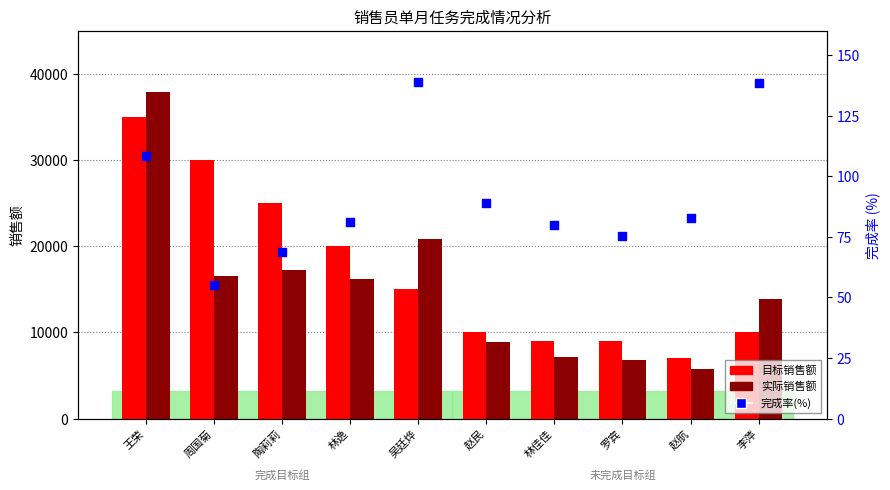

Is the value of 完成率(%) at 周国菊 greater than the value of 目标销售额 at 林佳佳?

No